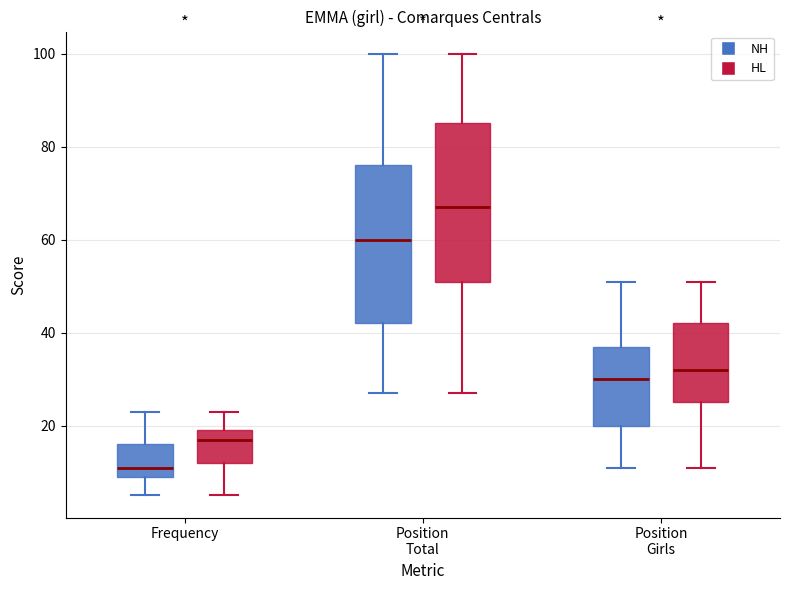

Where does the upper whisker of the box for Frequency (NH) end on the y-axis? The values are not printed on the chart, so give them approximately, as read against the axis.

24